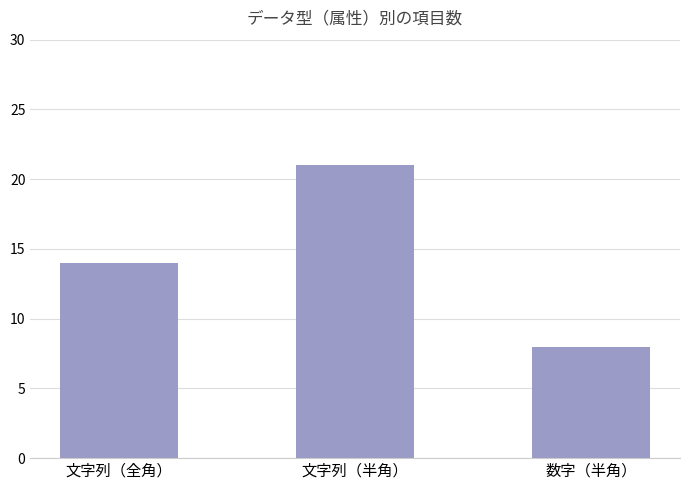

What is the change in value from 文字列（全角） to 文字列（半角）?

+7